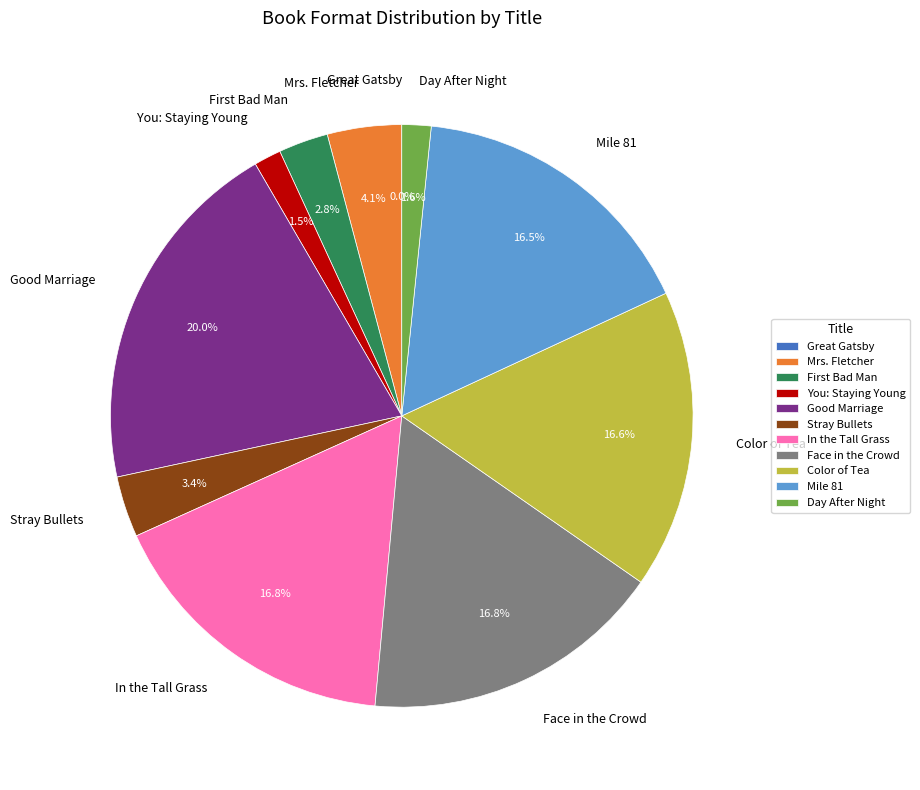

Is Mrs. Fletcher the majority of the pie?

No